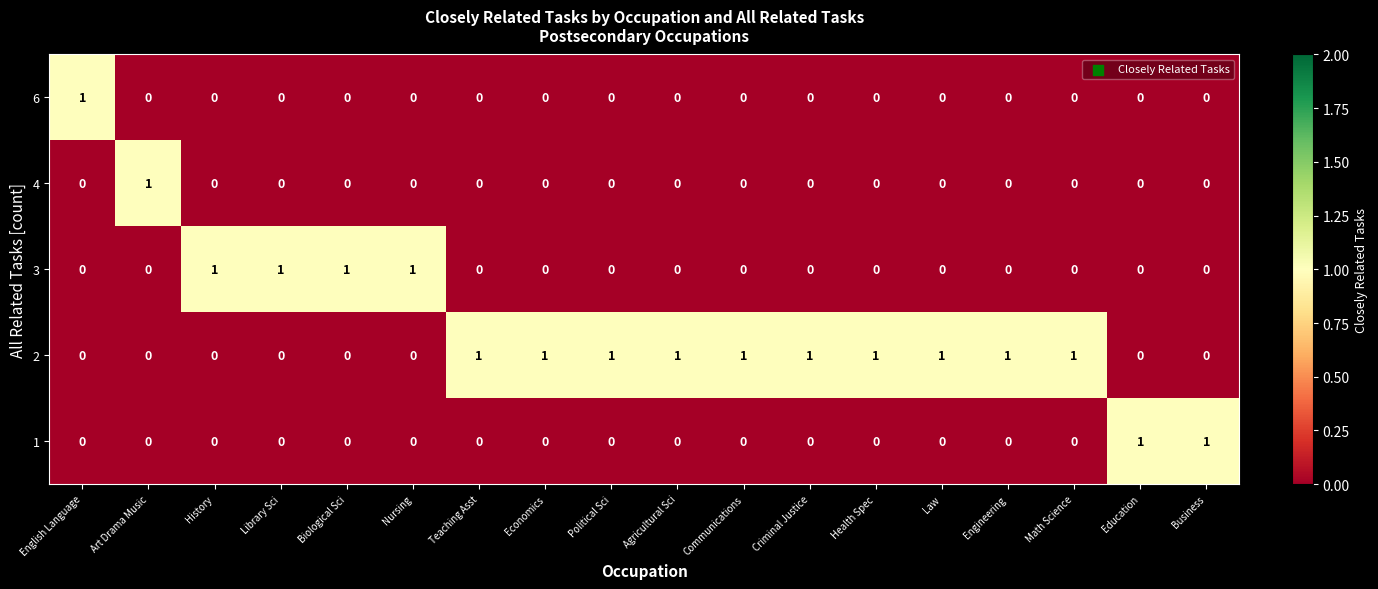

The value of 4 at Biological Sci is 0. True or false?

True